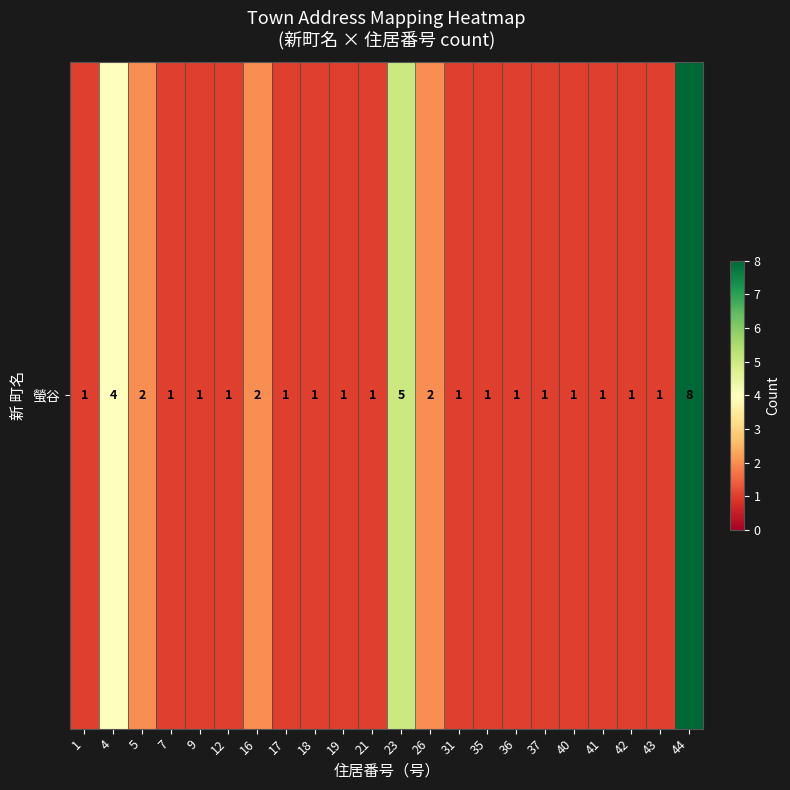

Reading left to right, extract all data points from this chart.

1=1	4=4	5=2	7=1	9=1	12=1	16=2	17=1	18=1	19=1	21=1	23=5	26=2	31=1	35=1	36=1	37=1	40=1	41=1	42=1	43=1	44=8